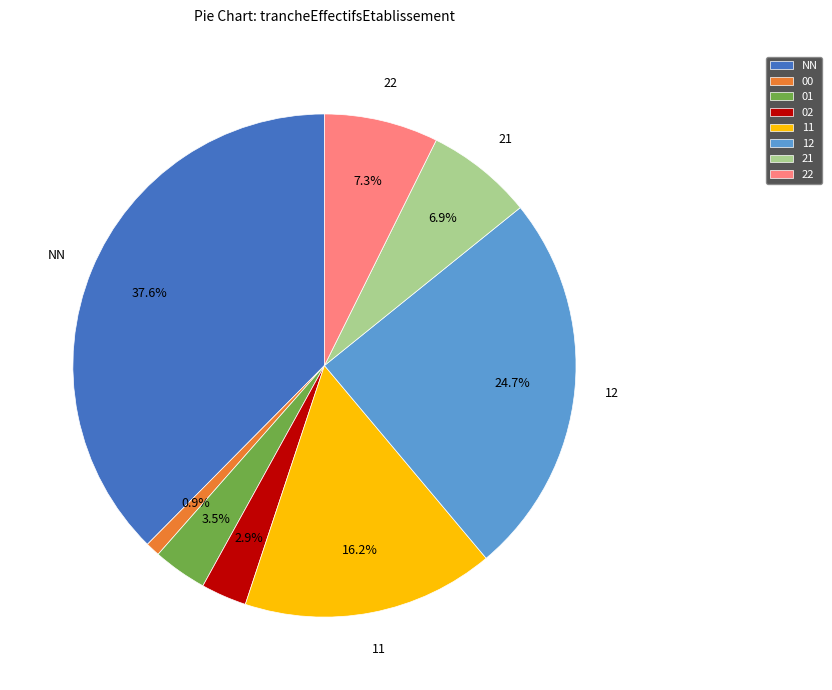

Does any single category account for the majority?

No